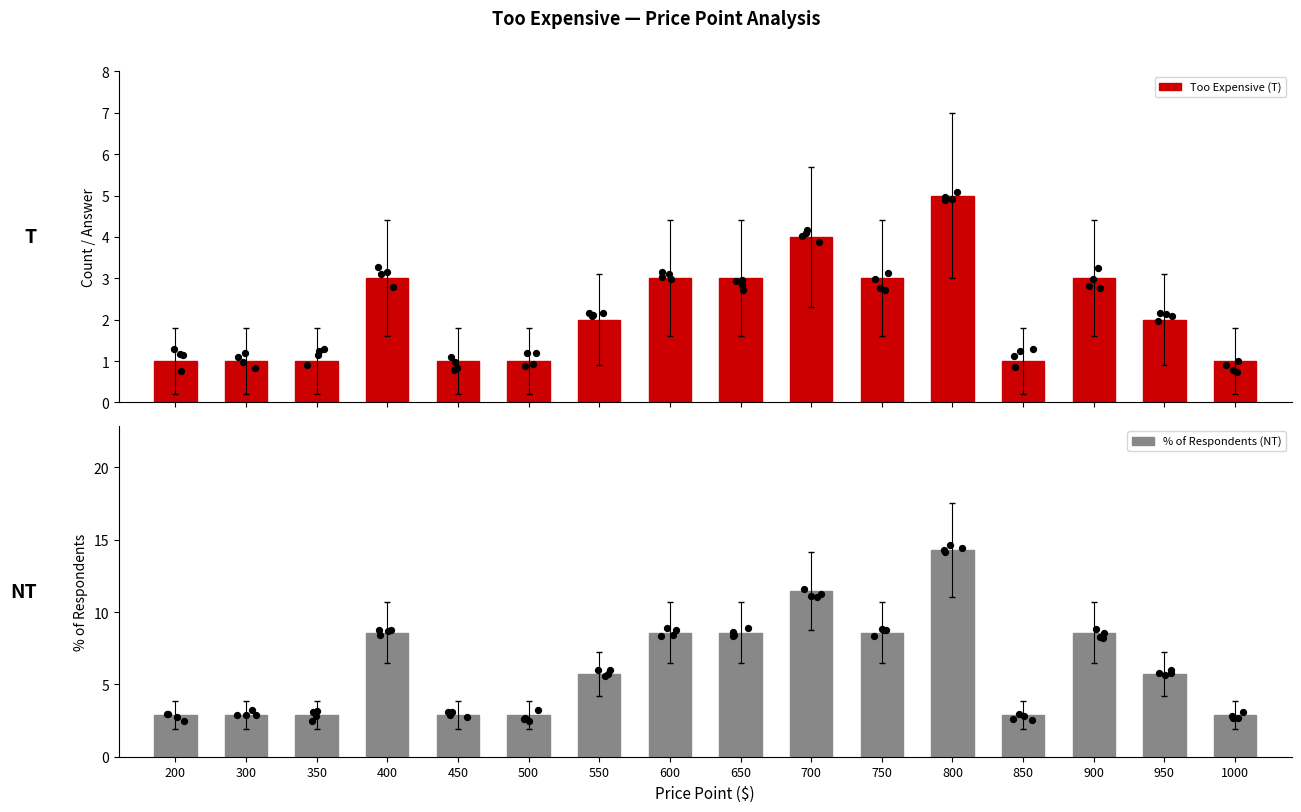

What is the total value across all series at 700?

15.4